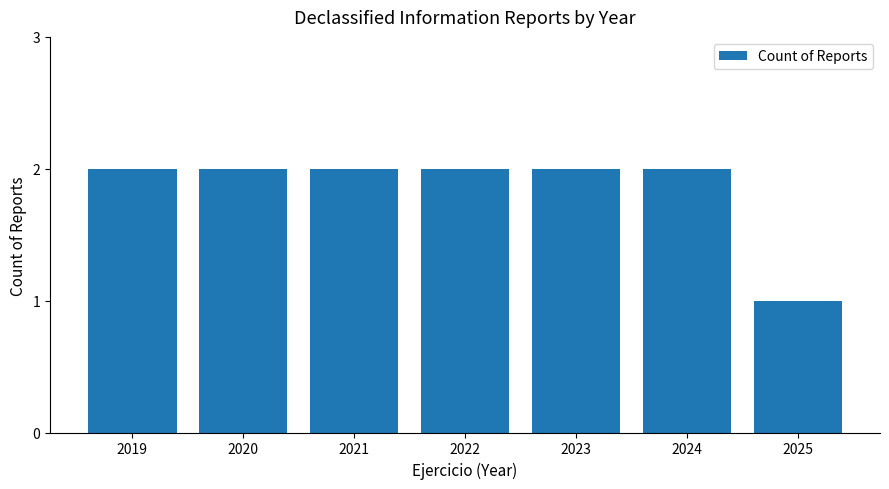

Between 2025 and 2021, which is larger?

2021